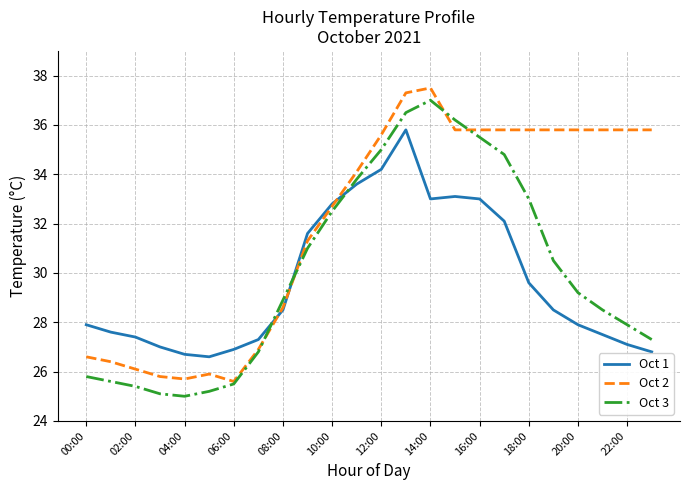

Rank the series by their average value, from highest to lowest.

Oct 2, Oct 3, Oct 1